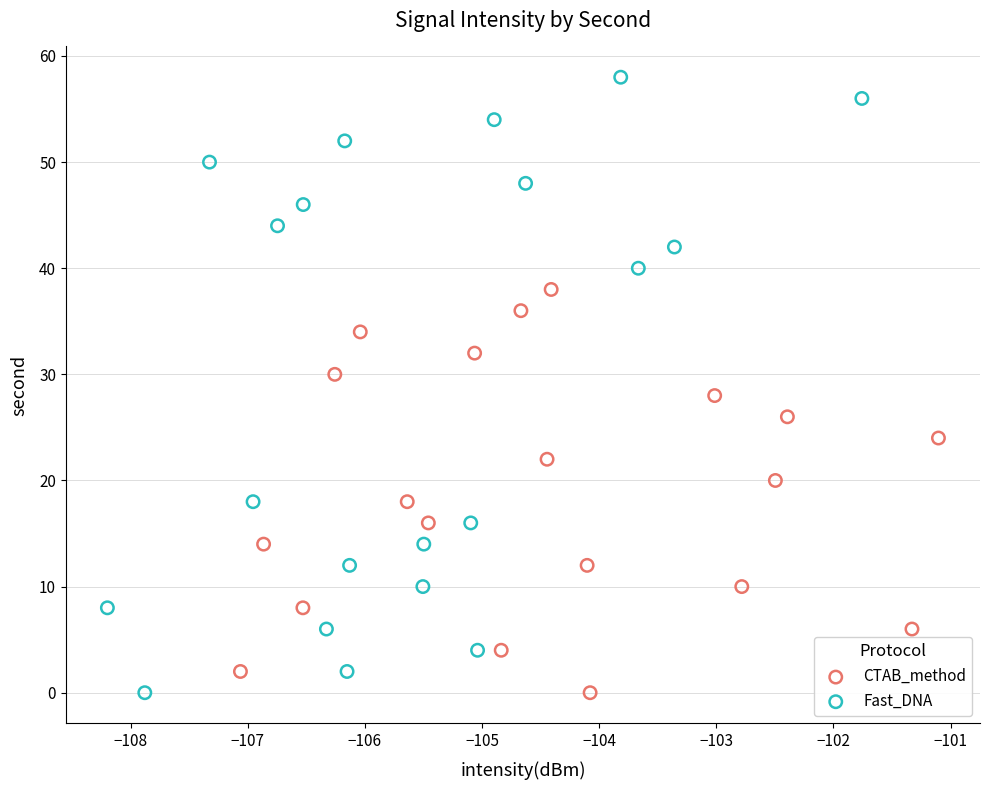

Which series contains the highest Y value?

Fast_DNA